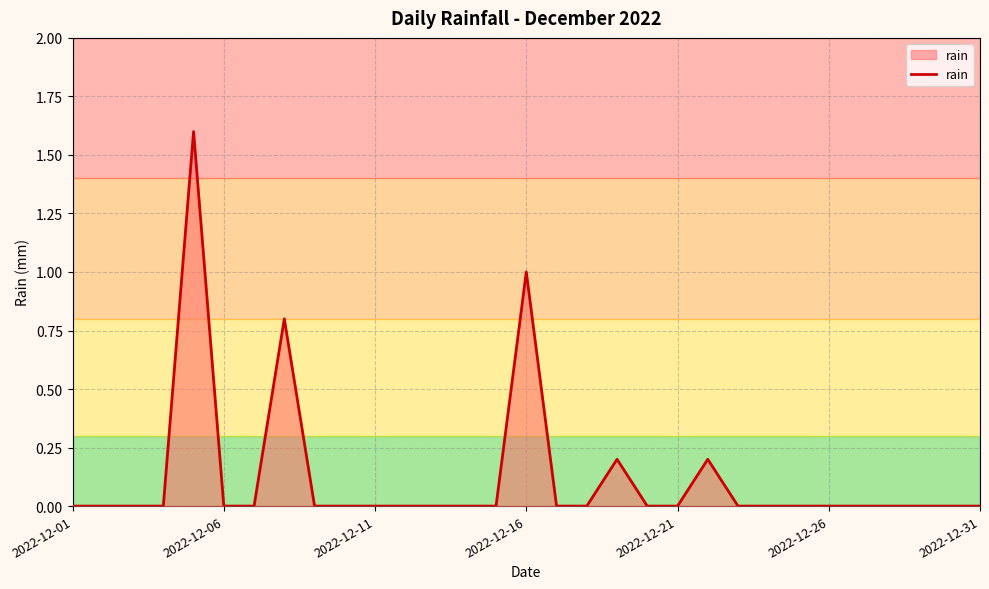

What is the difference between the maximum and minimum values?

1.6